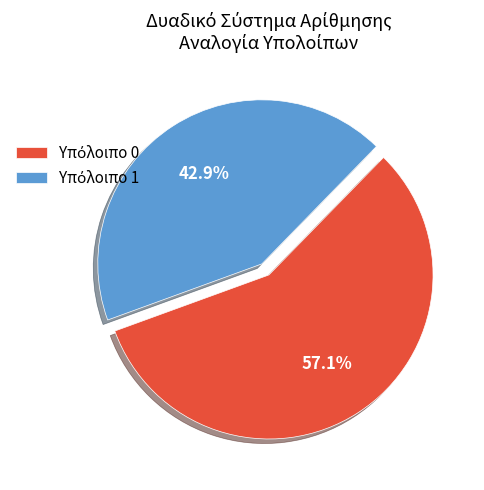

Is there a majority slice in this chart?

Yes